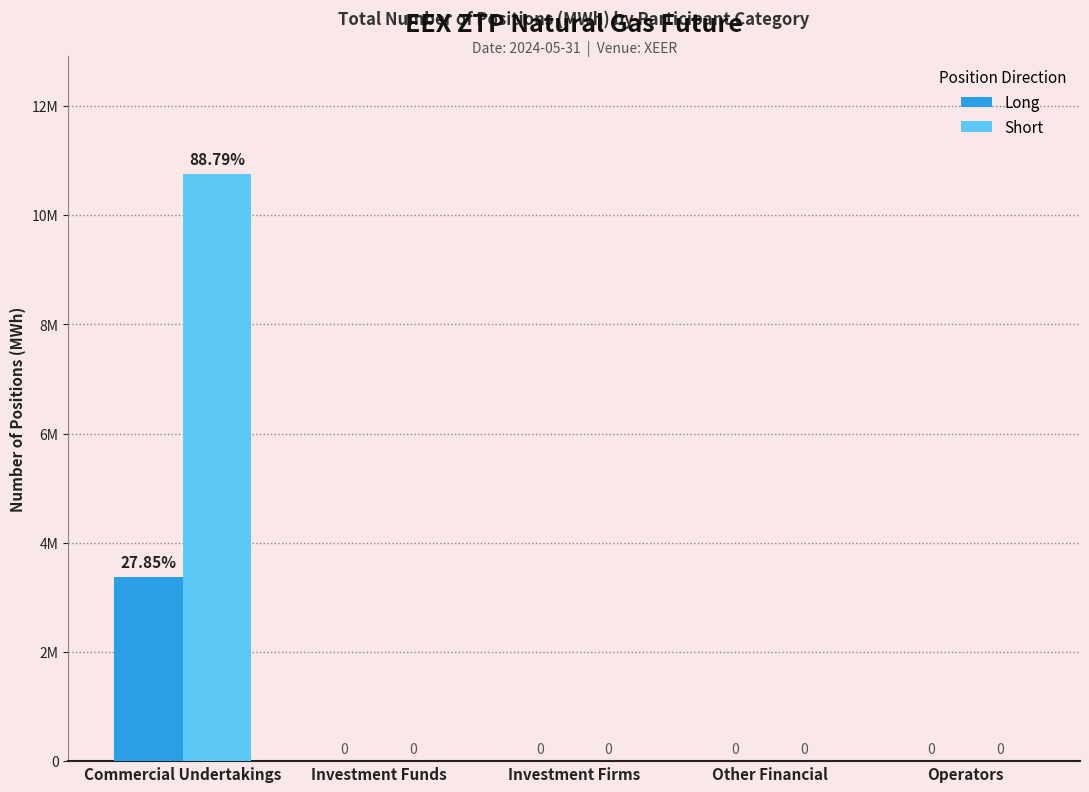

Which series has the largest range (max minus min)?

Short